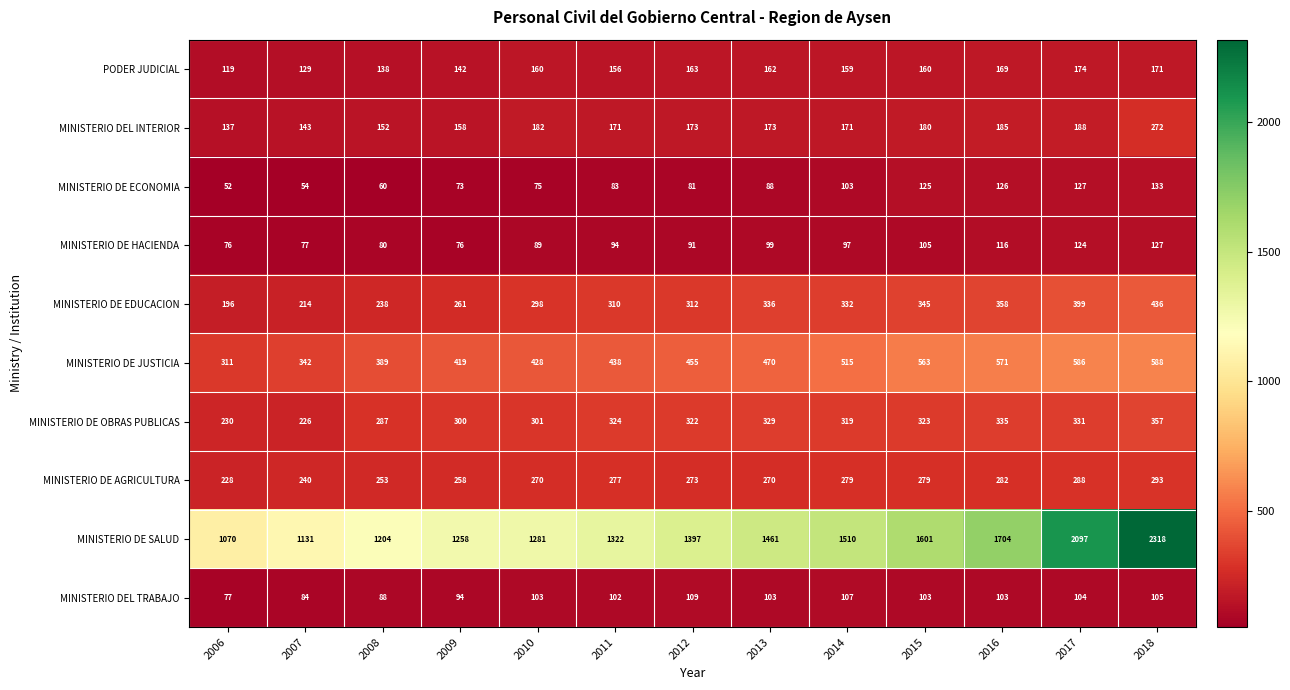

Rank the series by their maximum value, from highest to lowest.

MINISTERIO DE SALUD, MINISTERIO DE JUSTICIA, MINISTERIO DE EDUCACION, MINISTERIO DE OBRAS PUBLICAS, MINISTERIO DE AGRICULTURA, MINISTERIO DEL INTERIOR, PODER JUDICIAL, MINISTERIO DE ECONOMIA, MINISTERIO DE HACIENDA, MINISTERIO DEL TRABAJO